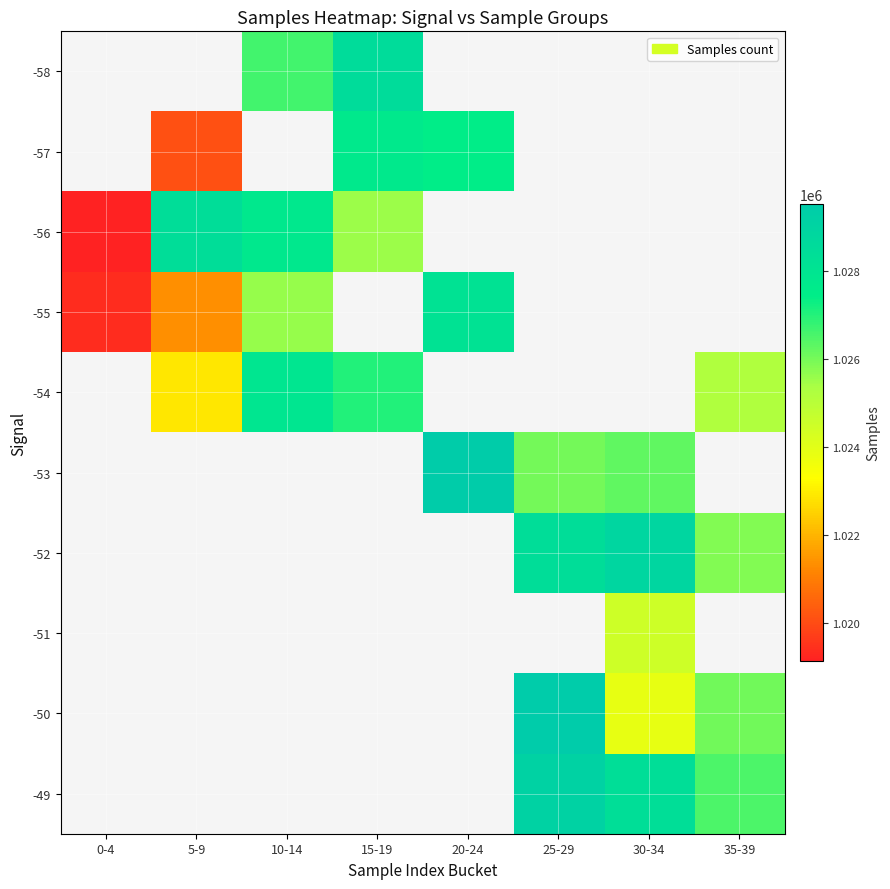

What is the greatest value displayed?

1029526.0